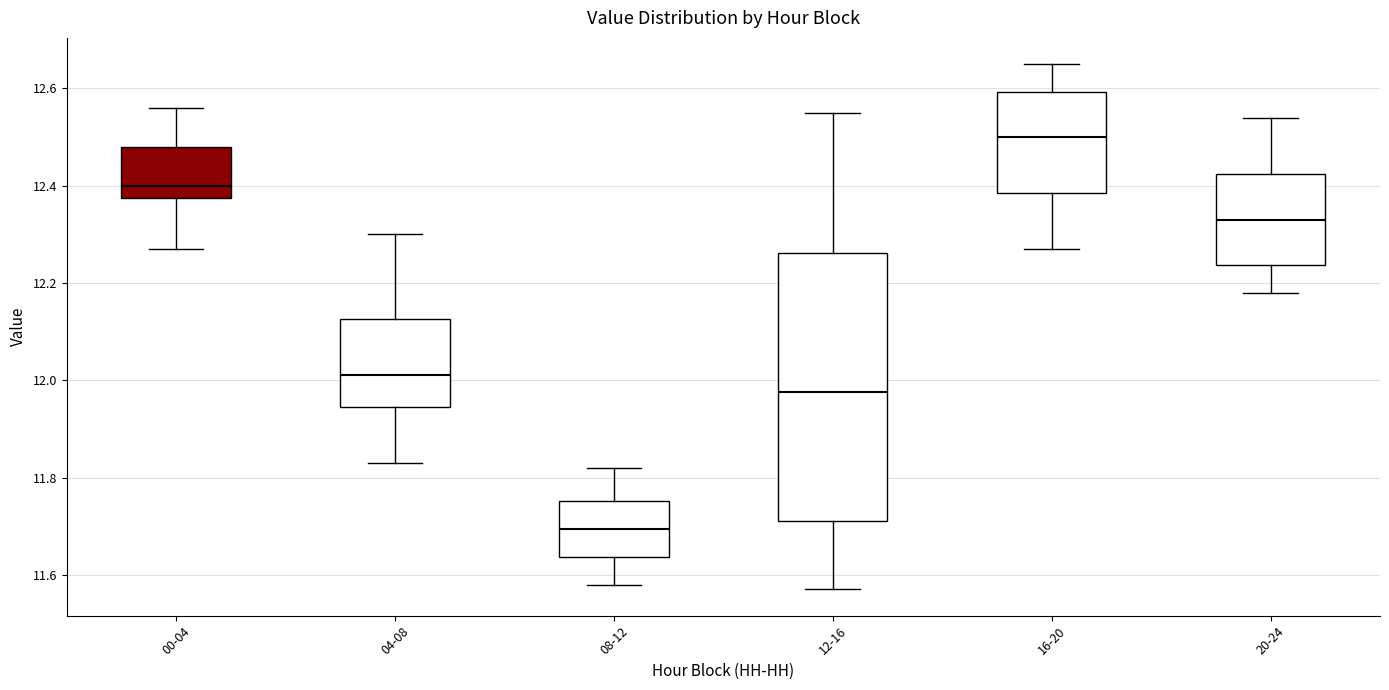

Reading left to right, read every box against the y-axis: the position of its median line, the range the box covers, and the ends of its whiskers. The values are not printed on the chart, so give them approximately, as read against the axis.

00-04: median 12.40, box 12.38 to 12.48, whiskers 12.28 to 12.56
04-08: median 12.02, box 11.94 to 12.12, whiskers 11.84 to 12.30
08-12: median 11.70, box 11.64 to 11.76, whiskers 11.58 to 11.82
12-16: median 11.98, box 11.72 to 12.26, whiskers 11.58 to 12.56
16-20: median 12.50, box 12.38 to 12.60, whiskers 12.28 to 12.66
20-24: median 12.34, box 12.24 to 12.42, whiskers 12.18 to 12.54